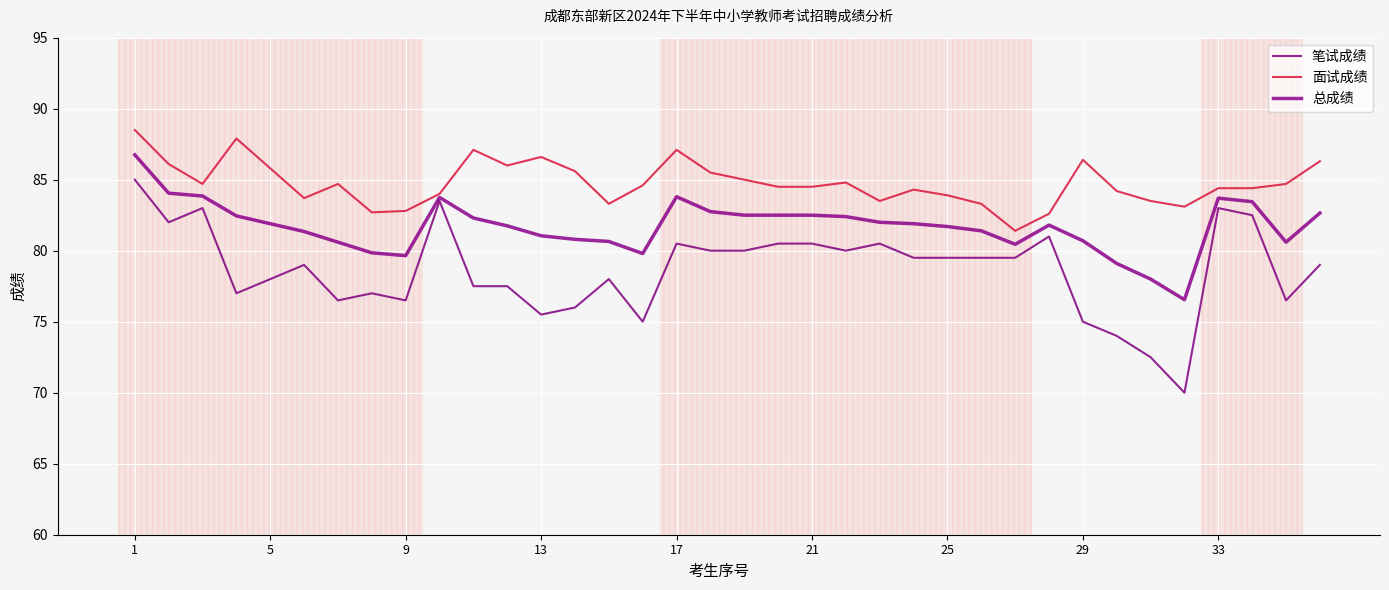

Is this an area chart (filled region under the line)?

No